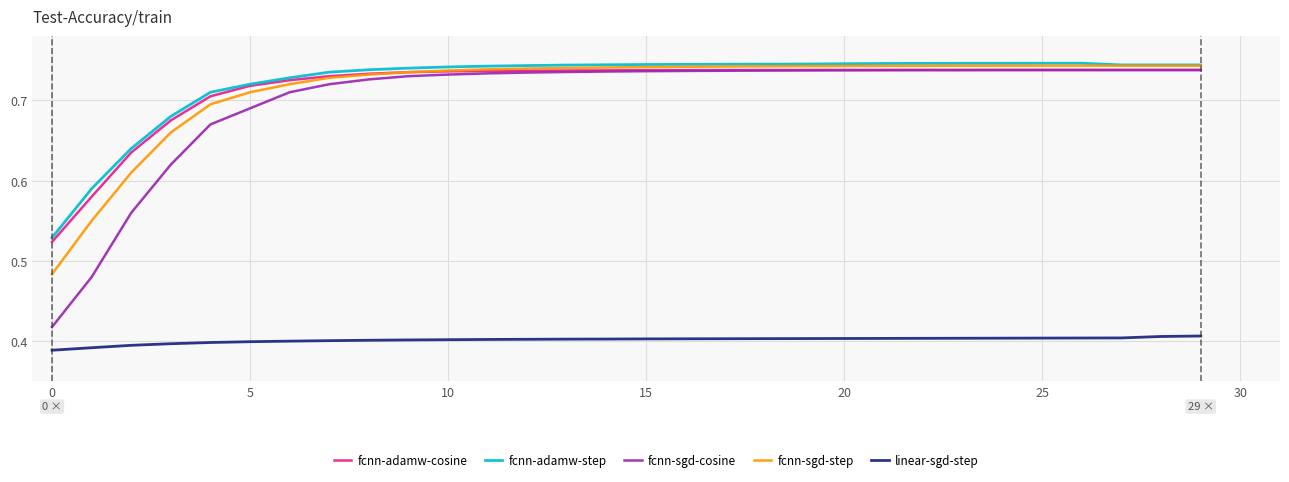

True or false: linear-sgd-step and fcnn-adamw-step intersect in this chart.

False